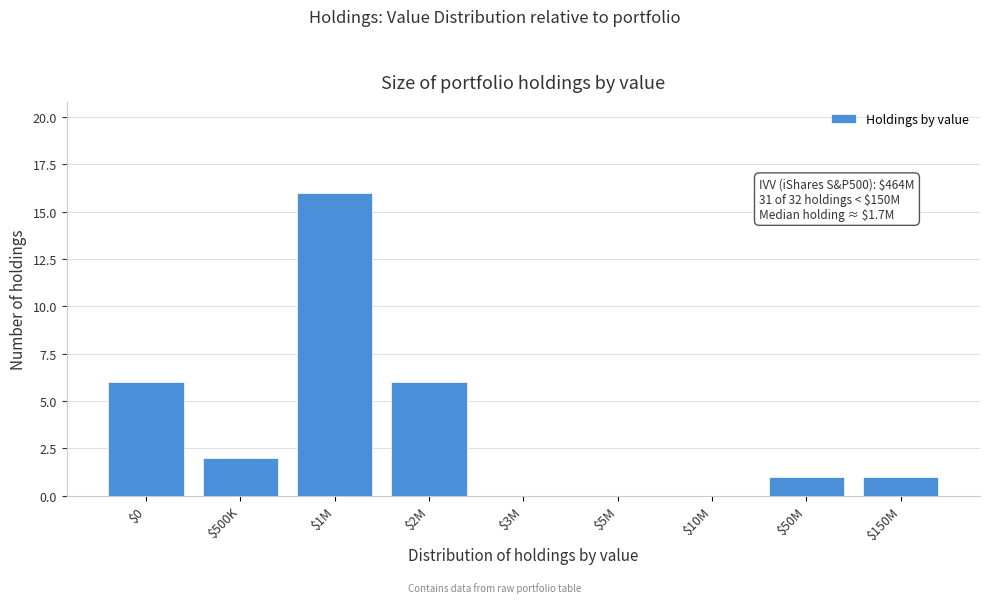

The chart shows a value of 16 at $1M. True or false?

True